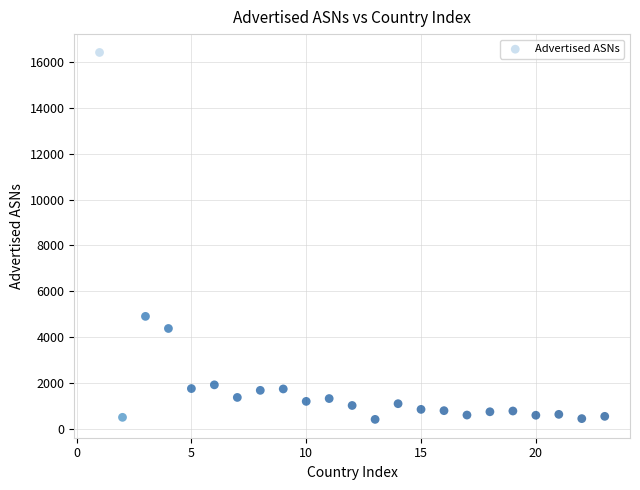

What is the range of Y values (max minus min)?

16001